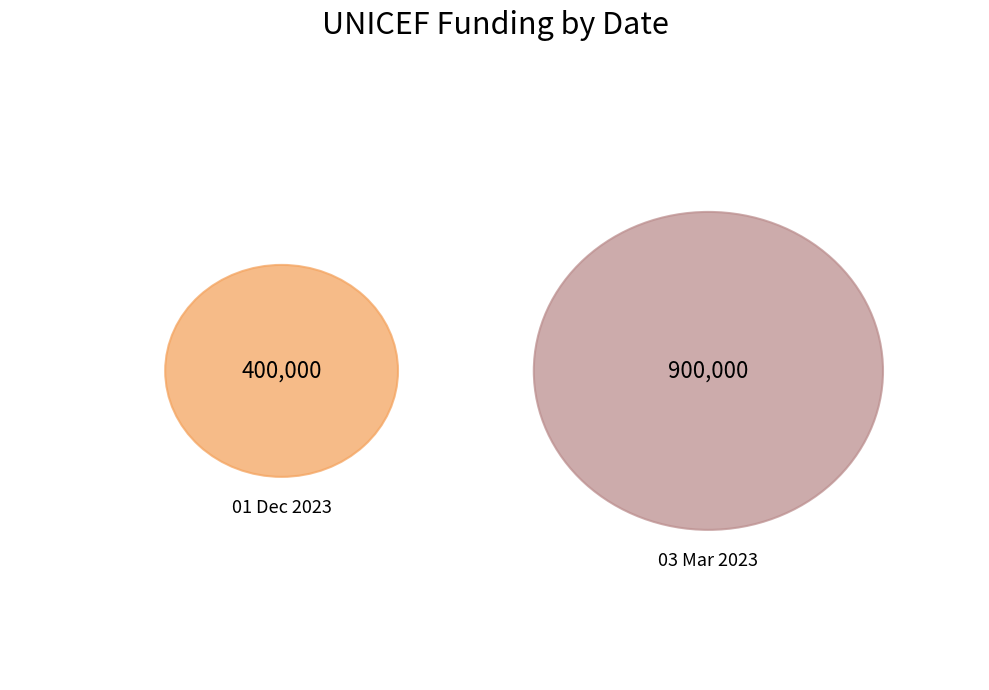

Which category accounts for the majority?

03 Mar 2023